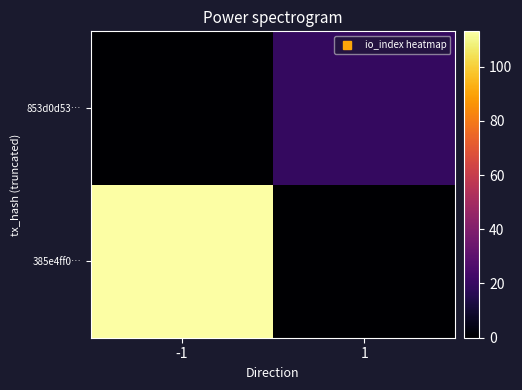

Reading left to right, what are all the values shown in this chart?

385e4ff0…: -1=113	1=0
853d0d53…: -1=0	1=19